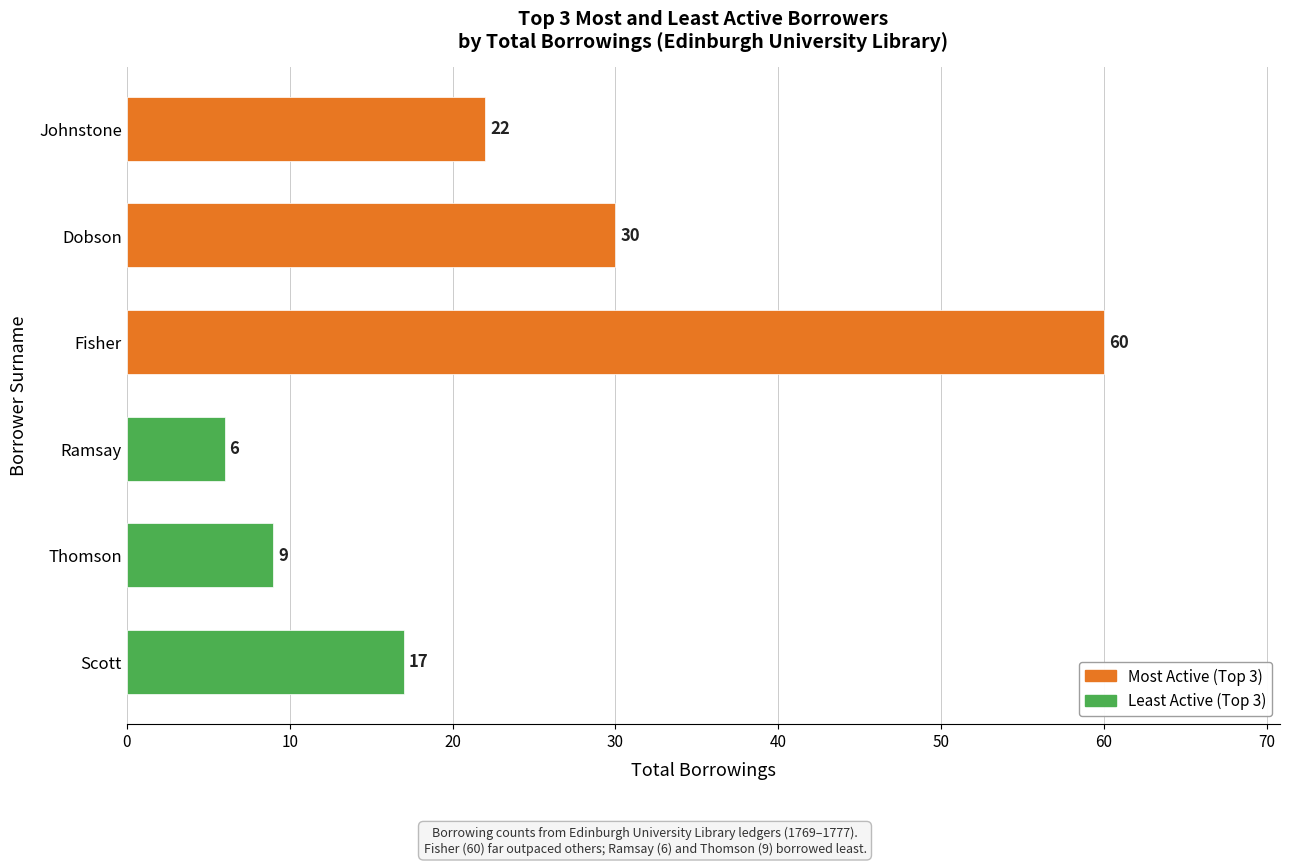

List the labels in order of value, smallest first.

Ramsay, Thomson, Scott, Johnstone, Dobson, Fisher